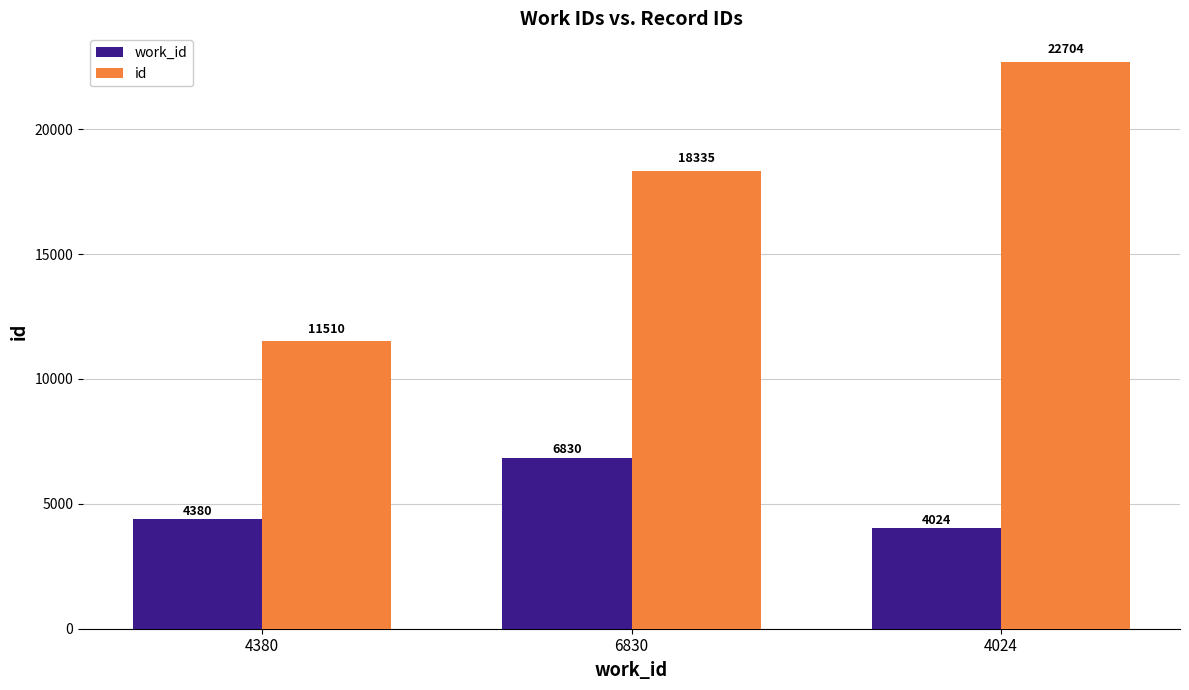

True or false: id has a value of 11510 at 4380.

True